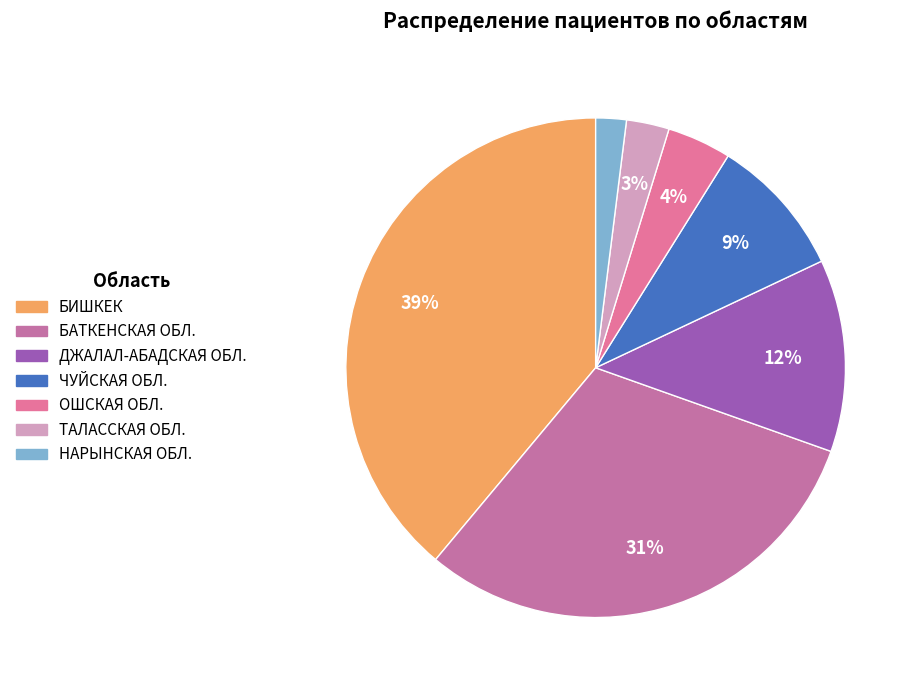

How many segments does this pie chart have?

7